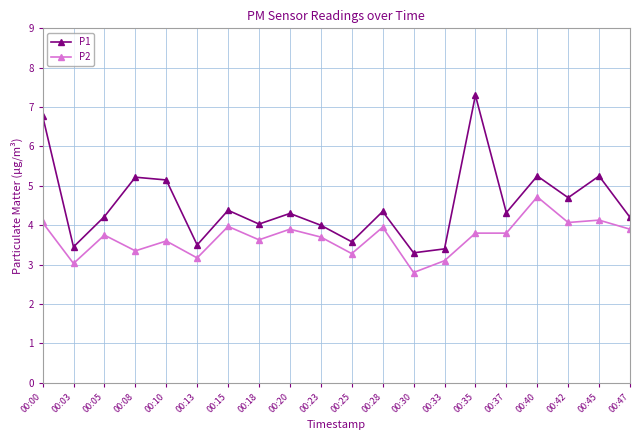

What is the value of the P1 point at the 7th from the left?

4.4